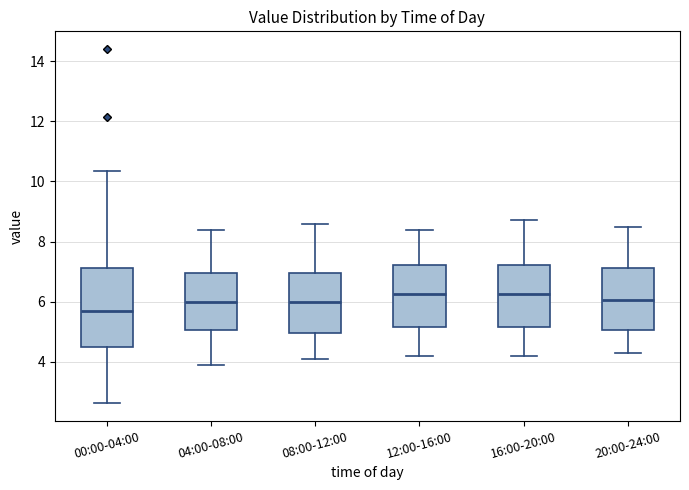

Reading left to right, read every box against the y-axis: the position of its median line, the range the box covers, and the ends of its whiskers. The values are not printed on the chart, so give them approximately, as read against the axis.

00:00-04:00: median 5.6, box 4.4 to 7.2, whiskers 2.6 to 10.4
04:00-08:00: median 6.0, box 5.0 to 7.0, whiskers 4.0 to 8.4
08:00-12:00: median 6.0, box 5.0 to 7.0, whiskers 4.2 to 8.6
12:00-16:00: median 6.2, box 5.2 to 7.2, whiskers 4.2 to 8.4
16:00-20:00: median 6.2, box 5.2 to 7.2, whiskers 4.2 to 8.8
20:00-24:00: median 6.0, box 5.0 to 7.2, whiskers 4.4 to 8.6